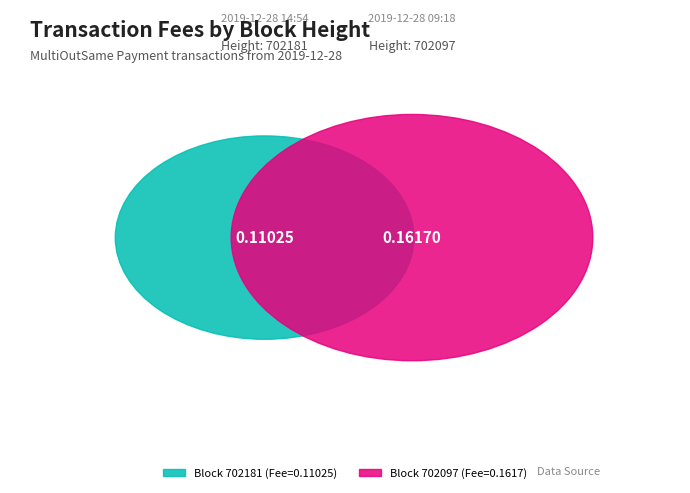

Rank the categories by value from lowest to highest.

702181, 702097